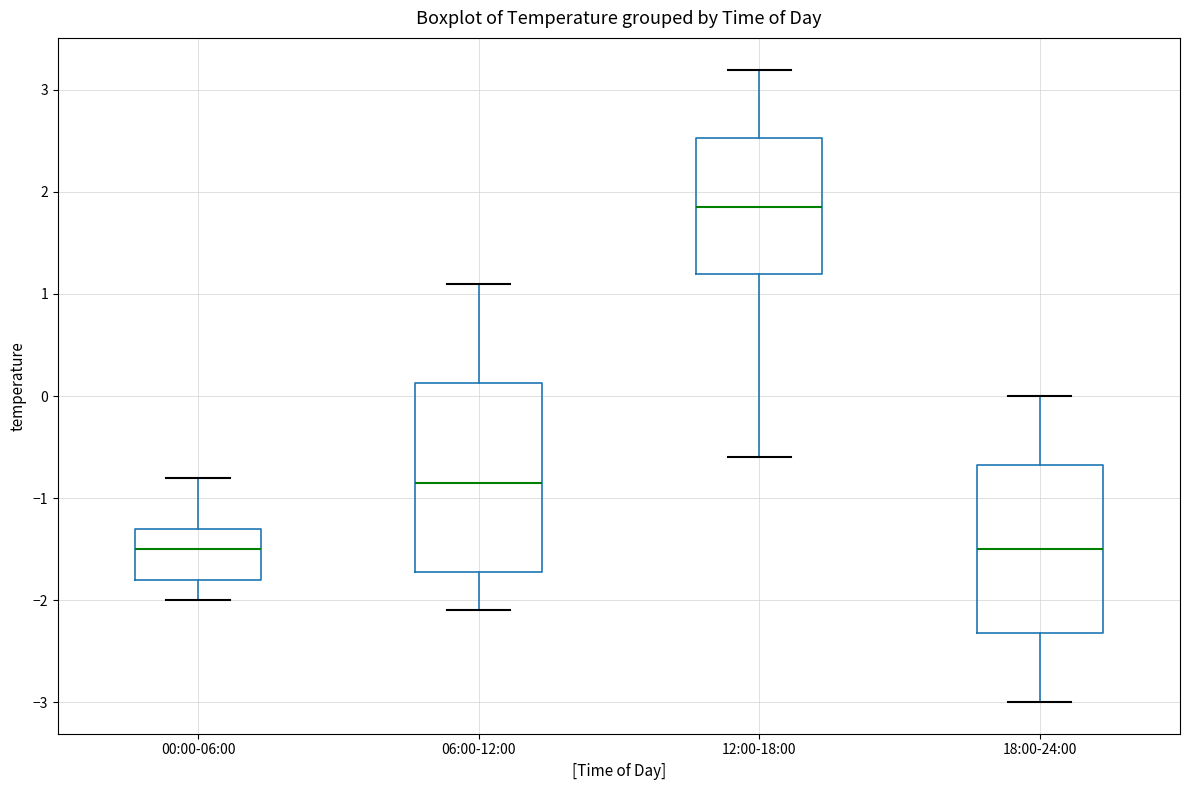

Which box is the tallest, from its lower edge to its upper edge?

06:00-12:00